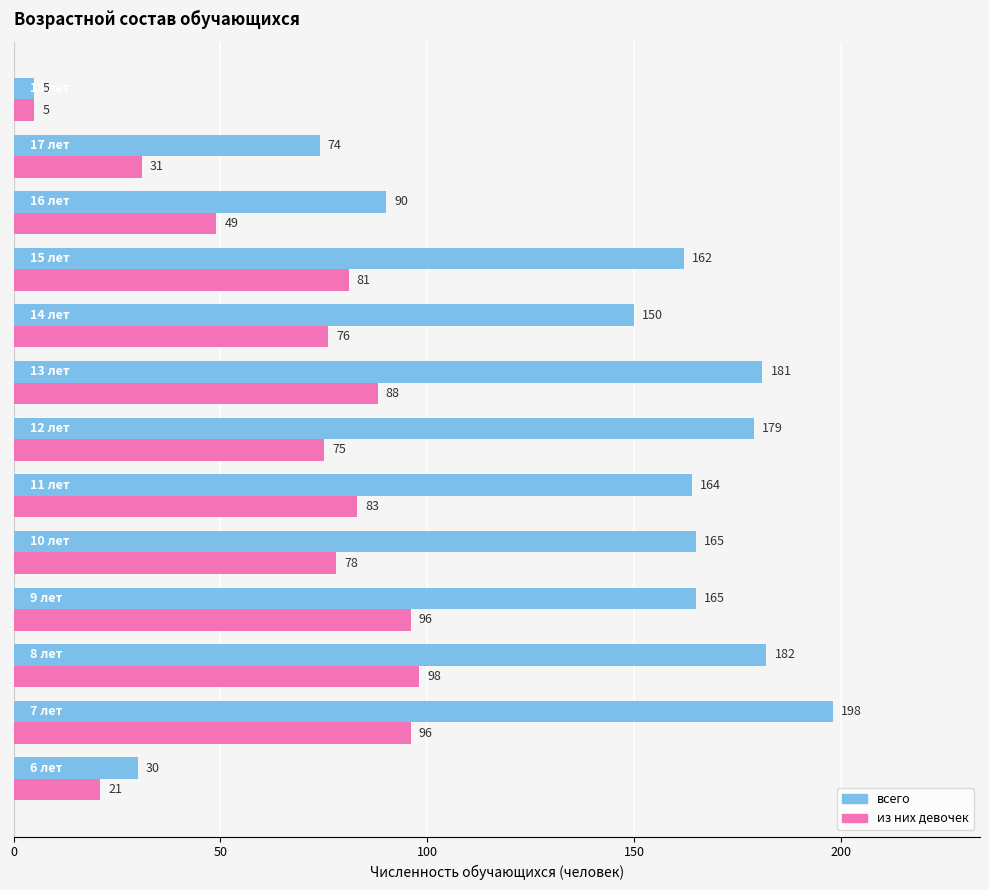

What are all the series names shown in the legend?

всего, из них девочек